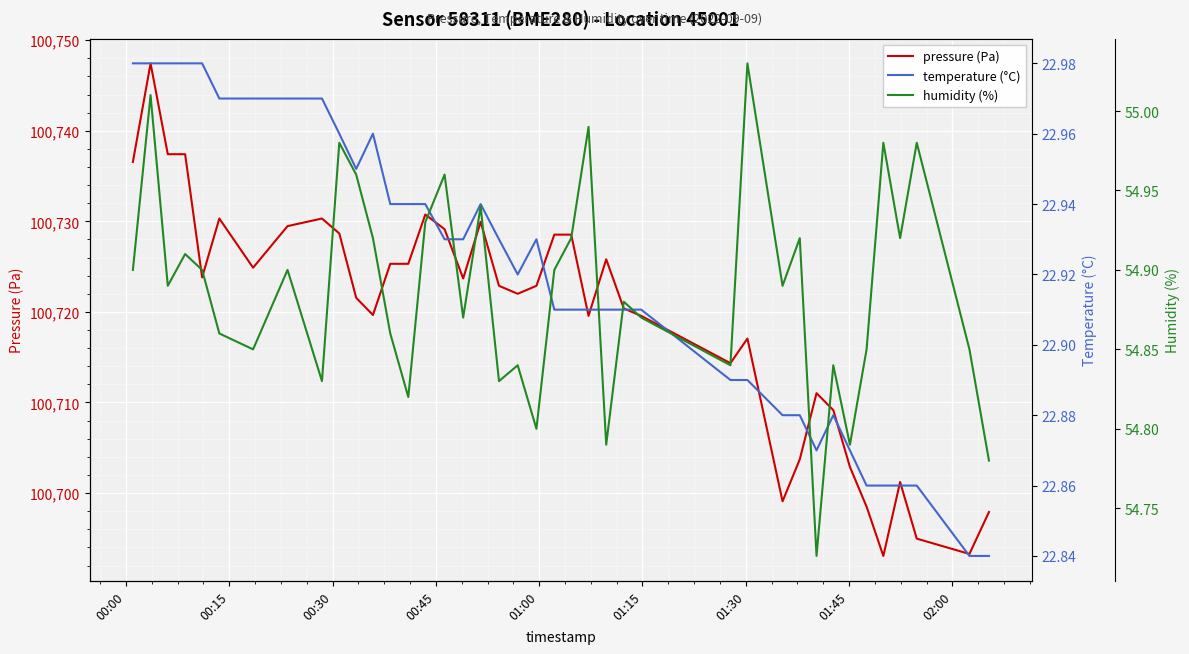

Where does the pressure (Pa) series first go above 100722?

00:00